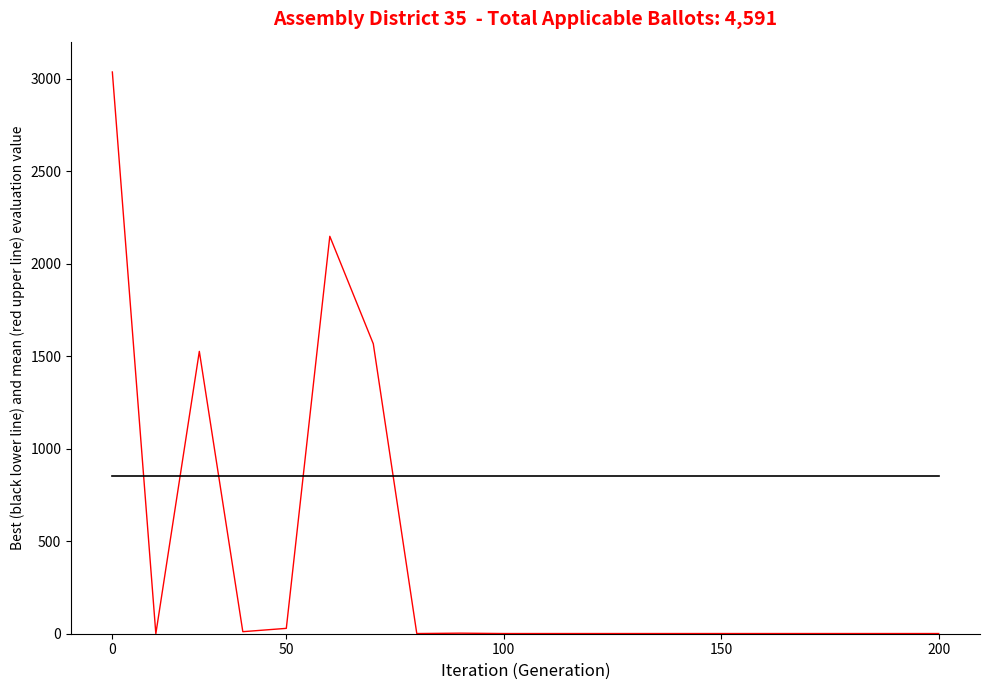

What is the greatest value displayed?

3036